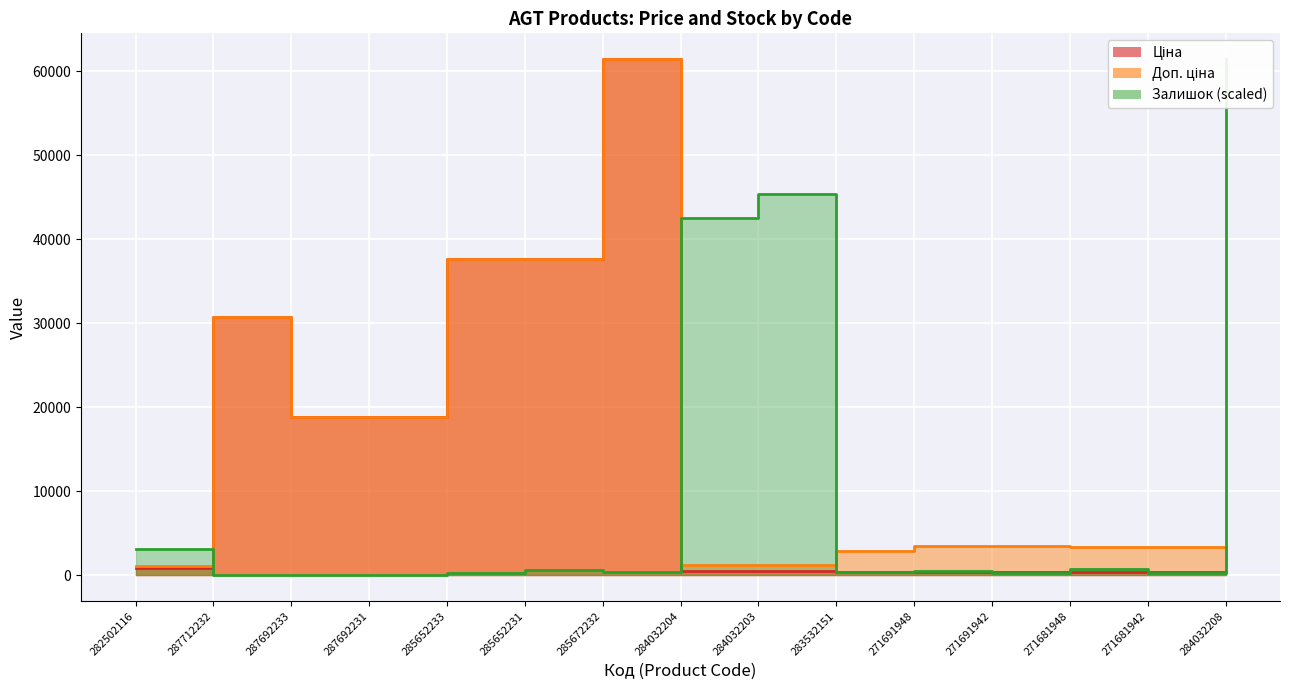

At which category does Залишок reach its first local valley?

285672232